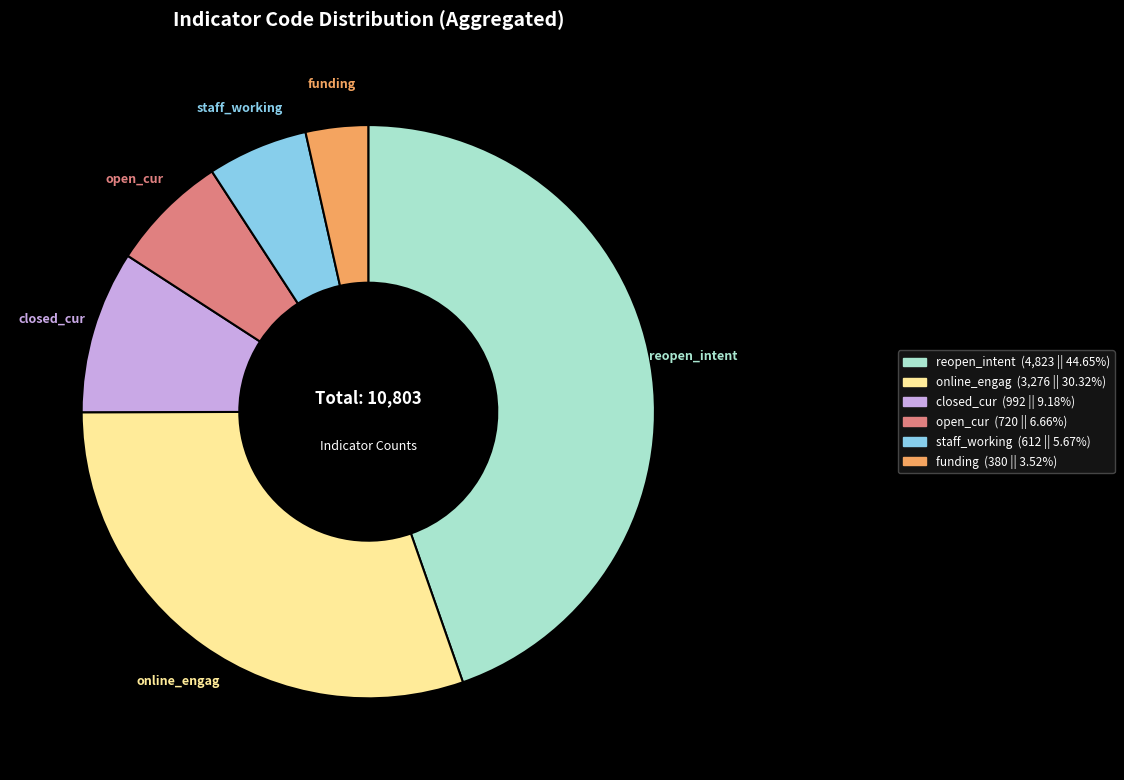

What is the ratio of the value at open_cur to the value at reopen_intent?

0.1